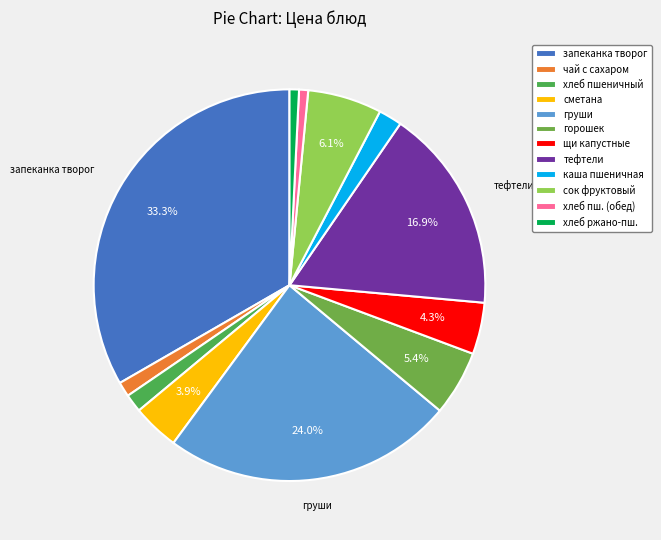

Count the number of slices in the pie.

12